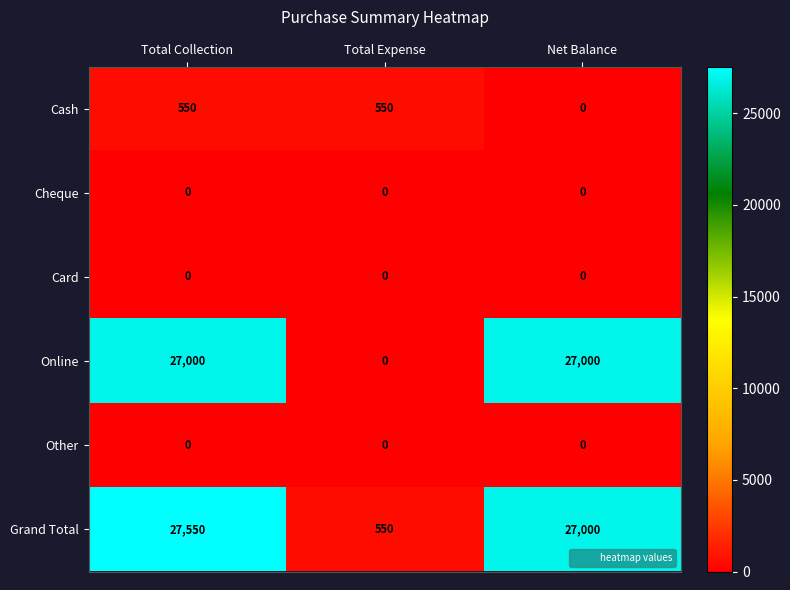

What is the spread (max minus min) of values at Net Balance?

27000